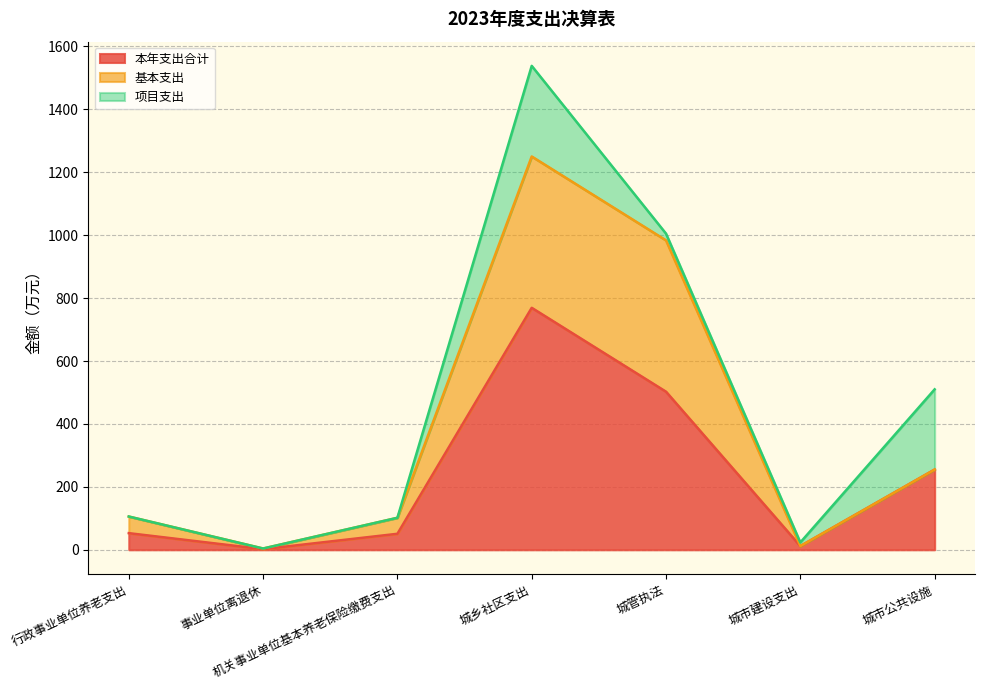

What is the highest value of the 项目支出 series?

288.1